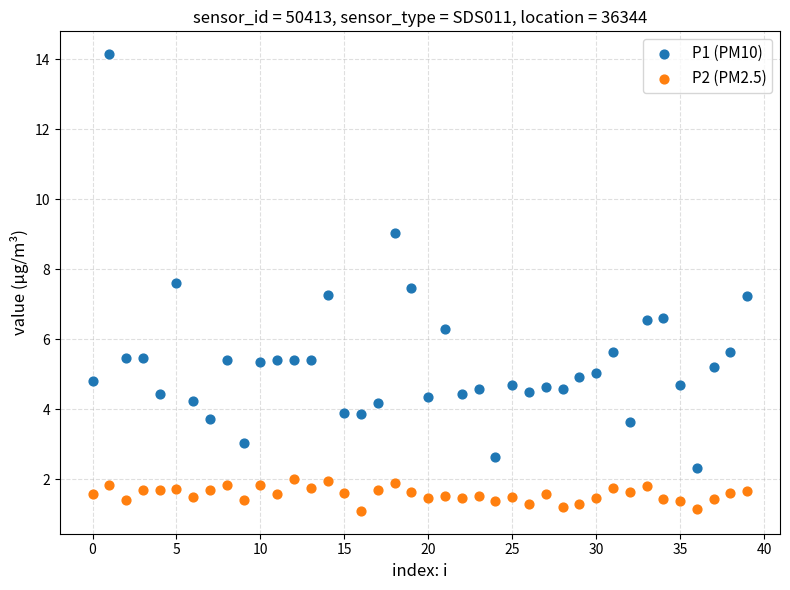

Which series reaches the maximum Y coordinate?

P1 (PM10)